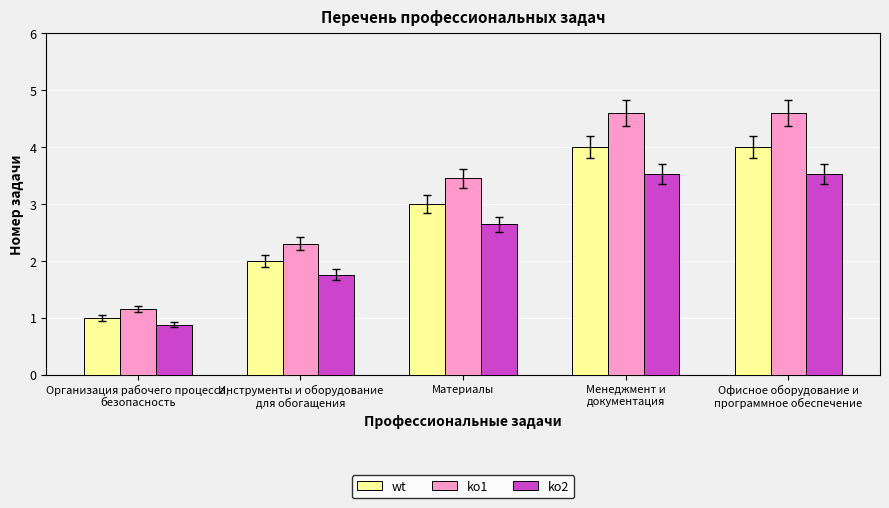

Is it true that ko2 equals 0.5 at Инструменты и оборудование
для обогащения?

False